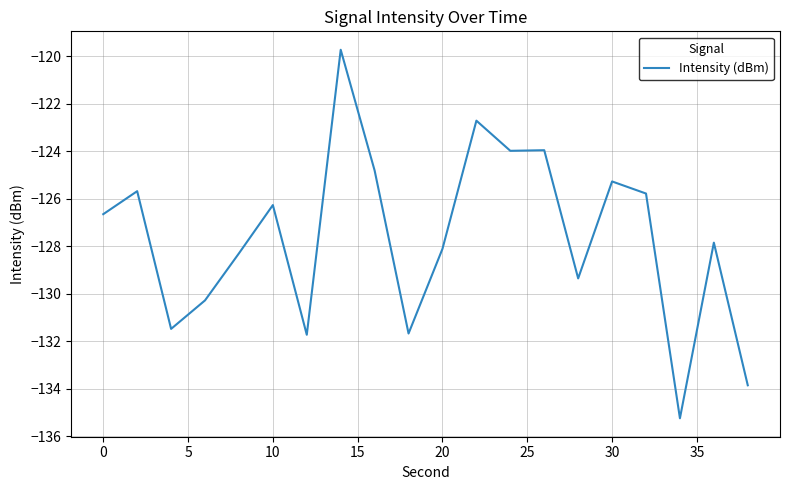

What is the smallest value displayed?

-135.2